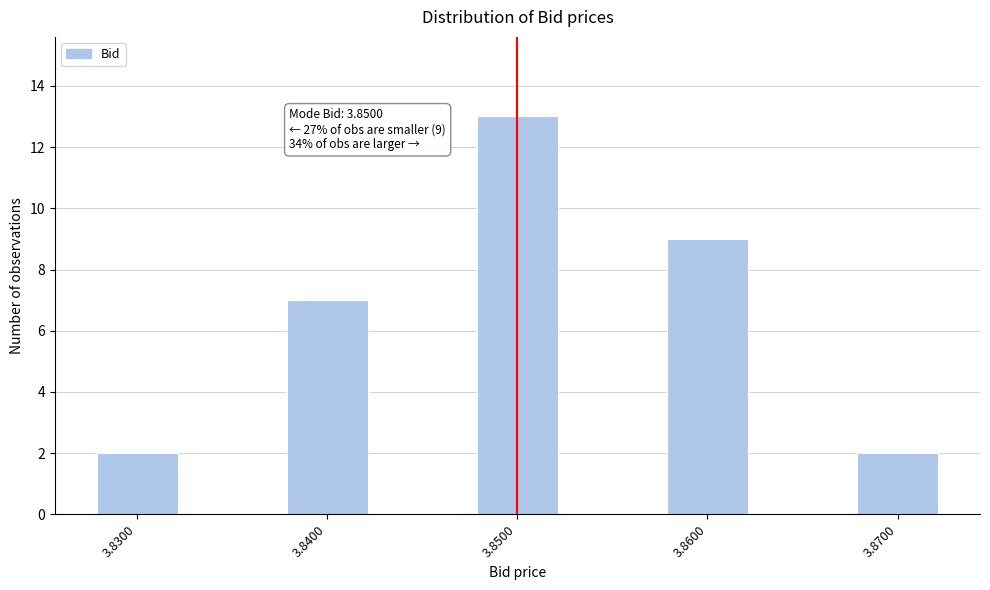

Reading left to right, what are all the values shown in this chart?

2	7	13	9	2